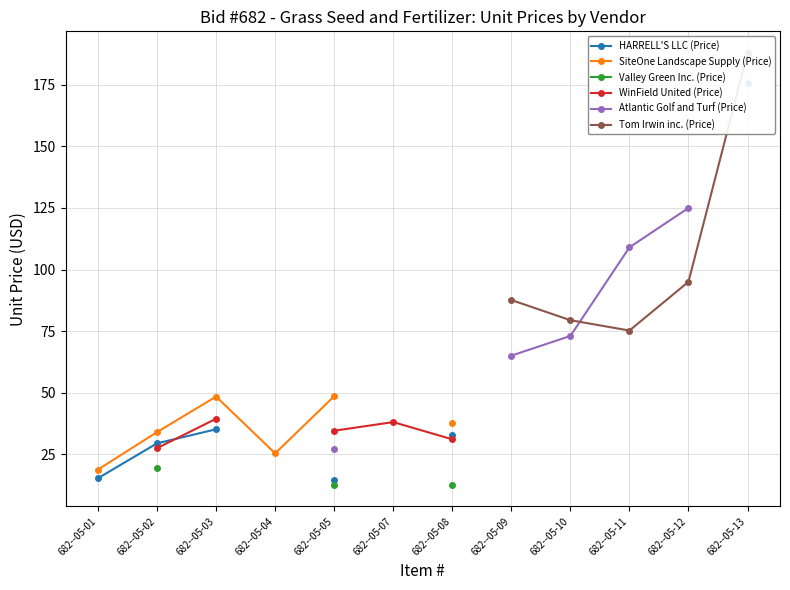

How many data points in HARRELL'S LLC (Price) are above 32?

3